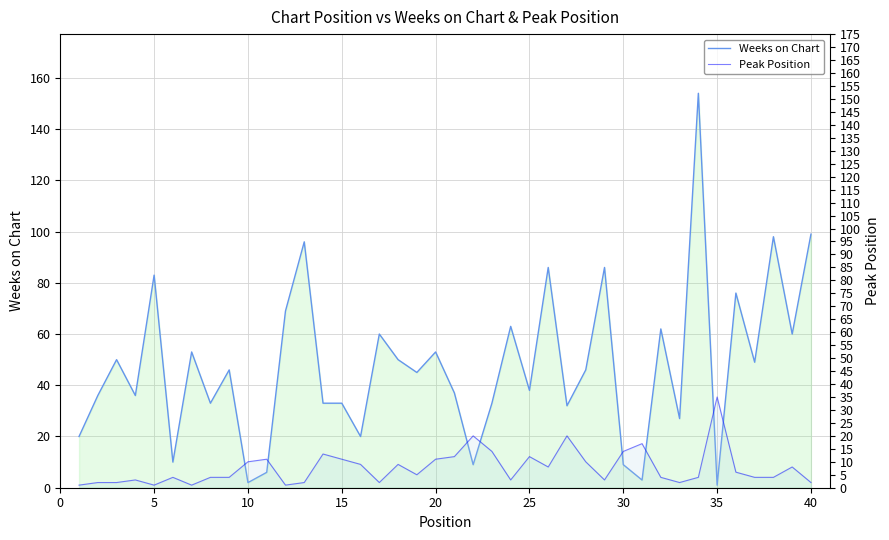

In Peak Position, how many points are lower than both neighbors (excluding endpoints)?

9